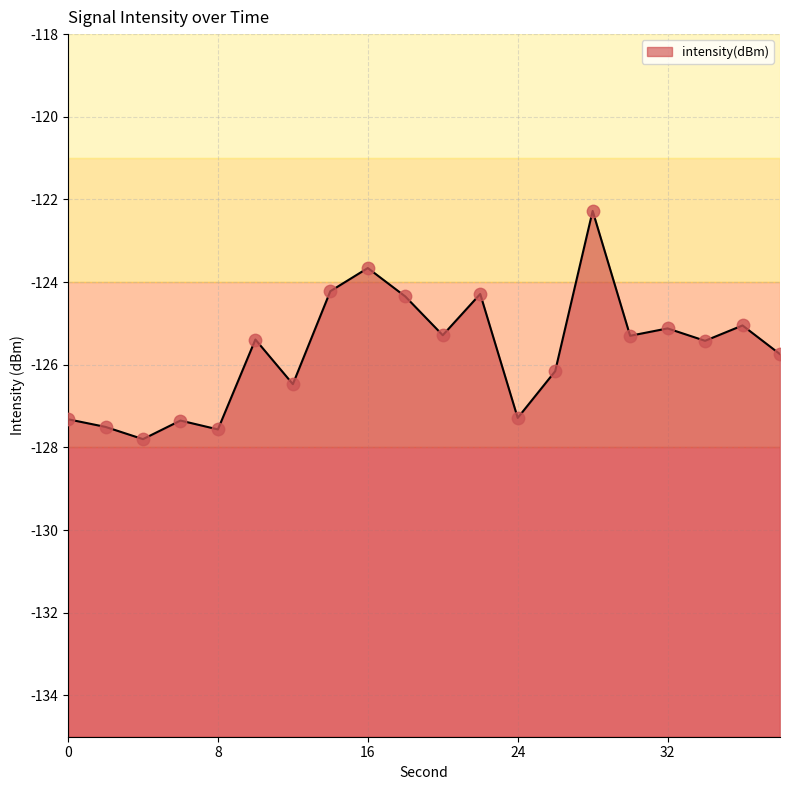

What is the change in value from 24 to 26?

+1.1